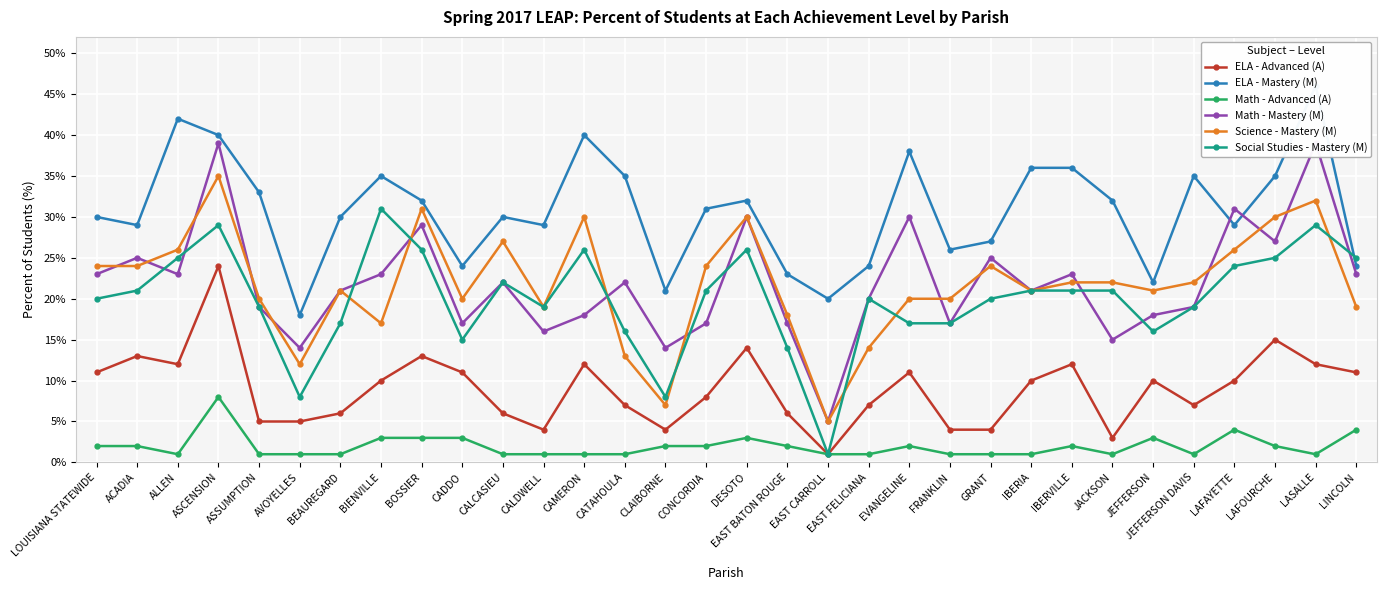

Reading left to right, list all the values displayed in this chart.

ELA - Advanced (A): LOUISIANA STATEWIDE=11	ACADIA=13	ALLEN=12	ASCENSION=24	ASSUMPTION=5	AVOYELLES=5	BEAUREGARD=6	BIENVILLE=10	BOSSIER=13	CADDO=11	CALCASIEU=6	CALDWELL=4	CAMERON=12	CATAHOULA=7	CLAIBORNE=4	CONCORDIA=8	DESOTO=14	EAST BATON ROUGE=6	EAST CARROLL=1	EAST FELICIANA=7	EVANGELINE=11	FRANKLIN=4	GRANT=4	IBERIA=10	IBERVILLE=12	JACKSON=3	JEFFERSON=10	JEFFERSON DAVIS=7	LAFAYETTE=10	LAFOURCHE=15	LASALLE=12	LINCOLN=11
ELA - Mastery (M): LOUISIANA STATEWIDE=30	ACADIA=29	ALLEN=42	ASCENSION=40	ASSUMPTION=33	AVOYELLES=18	BEAUREGARD=30	BIENVILLE=35	BOSSIER=32	CADDO=24	CALCASIEU=30	CALDWELL=29	CAMERON=40	CATAHOULA=35	CLAIBORNE=21	CONCORDIA=31	DESOTO=32	EAST BATON ROUGE=23	EAST CARROLL=20	EAST FELICIANA=24	EVANGELINE=38	FRANKLIN=26	GRANT=27	IBERIA=36	IBERVILLE=36	JACKSON=32	JEFFERSON=22	JEFFERSON DAVIS=35	LAFAYETTE=29	LAFOURCHE=35	LASALLE=46	LINCOLN=24
Math - Advanced (A): LOUISIANA STATEWIDE=2	ACADIA=2	ALLEN=1	ASCENSION=8	ASSUMPTION=1	AVOYELLES=1	BEAUREGARD=1	BIENVILLE=3	BOSSIER=3	CADDO=3	CALCASIEU=1	CALDWELL=1	CAMERON=1	CATAHOULA=1	CLAIBORNE=2	CONCORDIA=2	DESOTO=3	EAST BATON ROUGE=2	EAST CARROLL=1	EAST FELICIANA=1	EVANGELINE=2	FRANKLIN=1	GRANT=1	IBERIA=1	IBERVILLE=2	JACKSON=1	JEFFERSON=3	JEFFERSON DAVIS=1	LAFAYETTE=4	LAFOURCHE=2	LASALLE=1	LINCOLN=4
Math - Mastery (M): LOUISIANA STATEWIDE=23	ACADIA=25	ALLEN=23	ASCENSION=39	ASSUMPTION=19	AVOYELLES=14	BEAUREGARD=21	BIENVILLE=23	BOSSIER=29	CADDO=17	CALCASIEU=22	CALDWELL=16	CAMERON=18	CATAHOULA=22	CLAIBORNE=14	CONCORDIA=17	DESOTO=30	EAST BATON ROUGE=17	EAST CARROLL=5	EAST FELICIANA=20	EVANGELINE=30	FRANKLIN=17	GRANT=25	IBERIA=21	IBERVILLE=23	JACKSON=15	JEFFERSON=18	JEFFERSON DAVIS=19	LAFAYETTE=31	LAFOURCHE=27	LASALLE=39	LINCOLN=23
Science - Mastery (M): LOUISIANA STATEWIDE=24	ACADIA=24	ALLEN=26	ASCENSION=35	ASSUMPTION=20	AVOYELLES=12	BEAUREGARD=21	BIENVILLE=17	BOSSIER=31	CADDO=20	CALCASIEU=27	CALDWELL=19	CAMERON=30	CATAHOULA=13	CLAIBORNE=7	CONCORDIA=24	DESOTO=30	EAST BATON ROUGE=18	EAST CARROLL=5	EAST FELICIANA=14	EVANGELINE=20	FRANKLIN=20	GRANT=24	IBERIA=21	IBERVILLE=22	JACKSON=22	JEFFERSON=21	JEFFERSON DAVIS=22	LAFAYETTE=26	LAFOURCHE=30	LASALLE=32	LINCOLN=19
Social Studies - Mastery (M): LOUISIANA STATEWIDE=20	ACADIA=21	ALLEN=25	ASCENSION=29	ASSUMPTION=19	AVOYELLES=8	BEAUREGARD=17	BIENVILLE=31	BOSSIER=26	CADDO=15	CALCASIEU=22	CALDWELL=19	CAMERON=26	CATAHOULA=16	CLAIBORNE=8	CONCORDIA=21	DESOTO=26	EAST BATON ROUGE=14	EAST CARROLL=1	EAST FELICIANA=20	EVANGELINE=17	FRANKLIN=17	GRANT=20	IBERIA=21	IBERVILLE=21	JACKSON=21	JEFFERSON=16	JEFFERSON DAVIS=19	LAFAYETTE=24	LAFOURCHE=25	LASALLE=29	LINCOLN=25